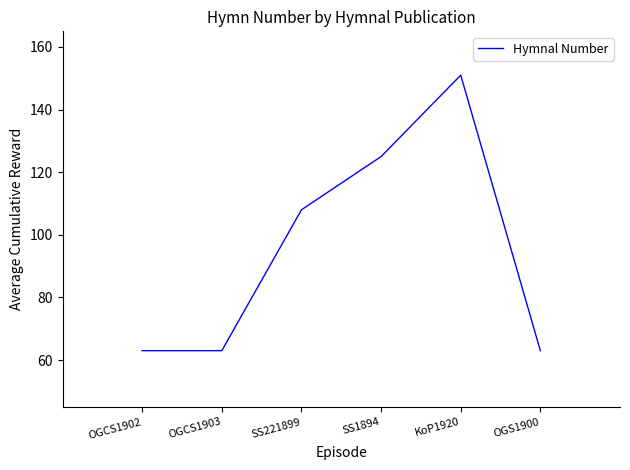

What is the smallest value displayed?

63